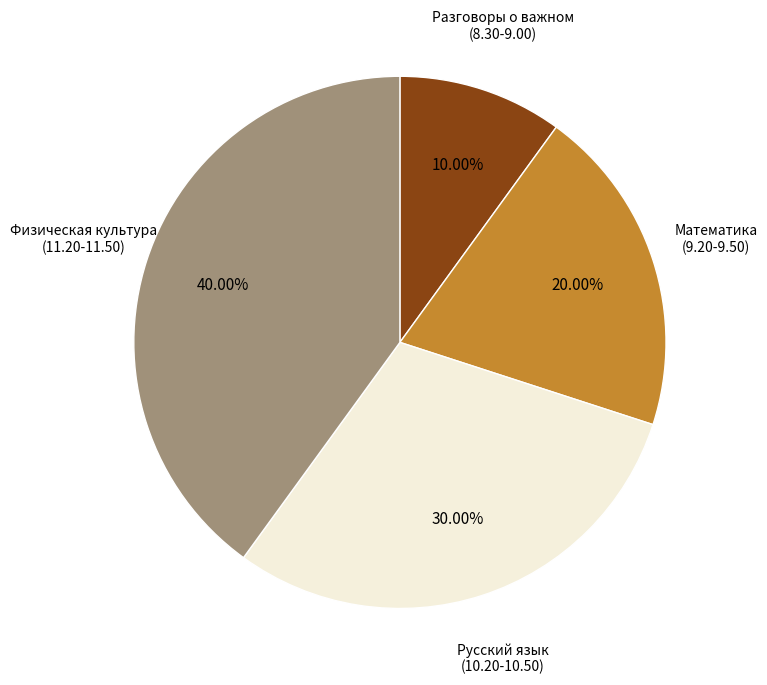

Which has a higher value, Русский язык (10.20-10.50) or Физическая культура (11.20-11.50)?

Физическая культура (11.20-11.50)